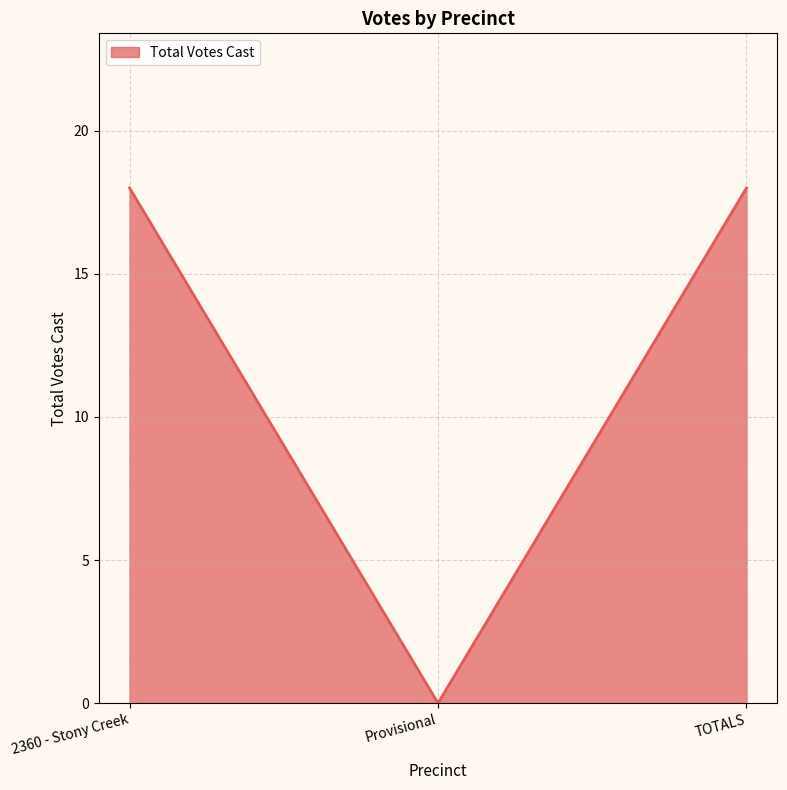

Which has a higher value, Provisional or 2360 - Stony Creek?

2360 - Stony Creek